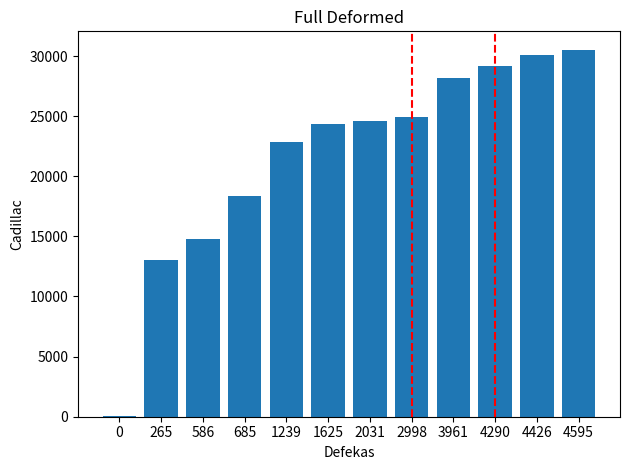

What is the maximum value shown in the chart?

30527